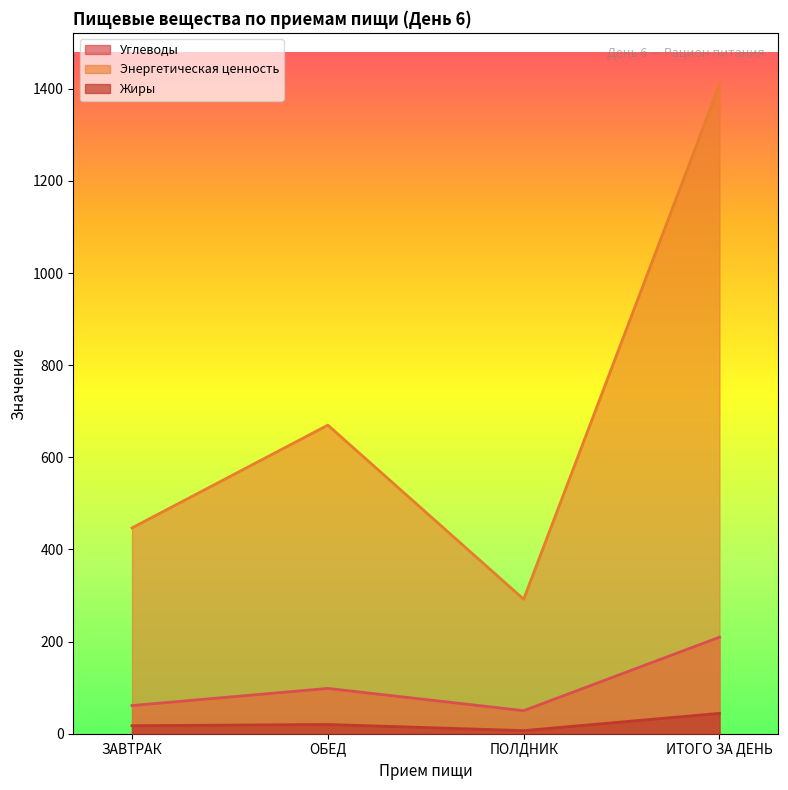

Reading left to right, list all the values displayed in this chart.

Углеводы: ЗАВТРАК=61.2	ОБЕД=98.4	ПОЛДНИК=50.1	ИТОГО ЗА ДЕНЬ=209.6
Энергетическая ценность: ЗАВТРАК=446.9	ОБЕД=670.0	ПОЛДНИК=292.0	ИТОГО ЗА ДЕНЬ=1408.9
Жиры: ЗАВТРАК=17.4	ОБЕД=20.1	ПОЛДНИК=6.7	ИТОГО ЗА ДЕНЬ=44.2